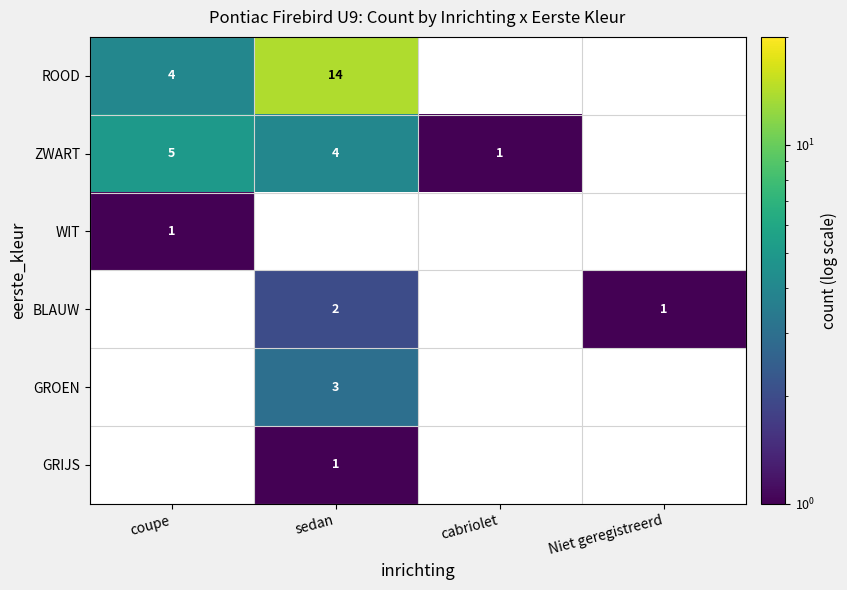

The ROOD series shows 4 at sedan. True or false?

False